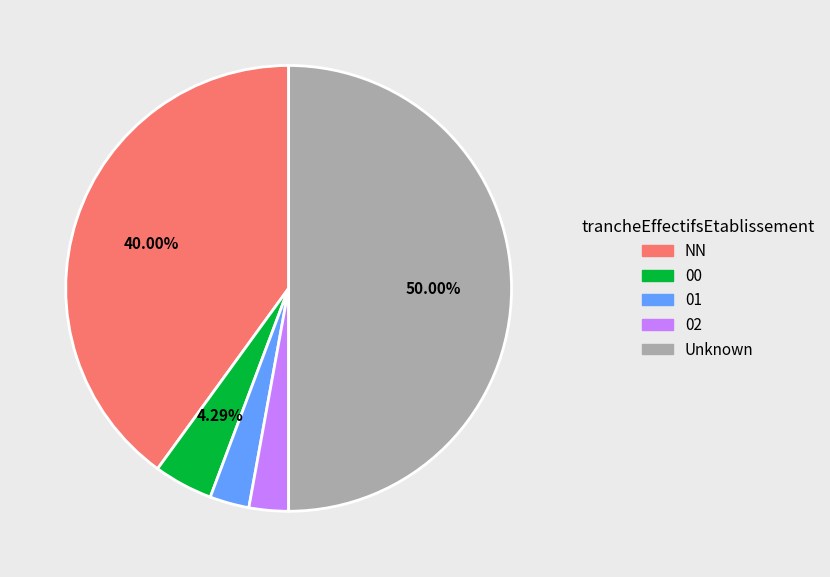

Which has a higher value, 00 or 02?

00